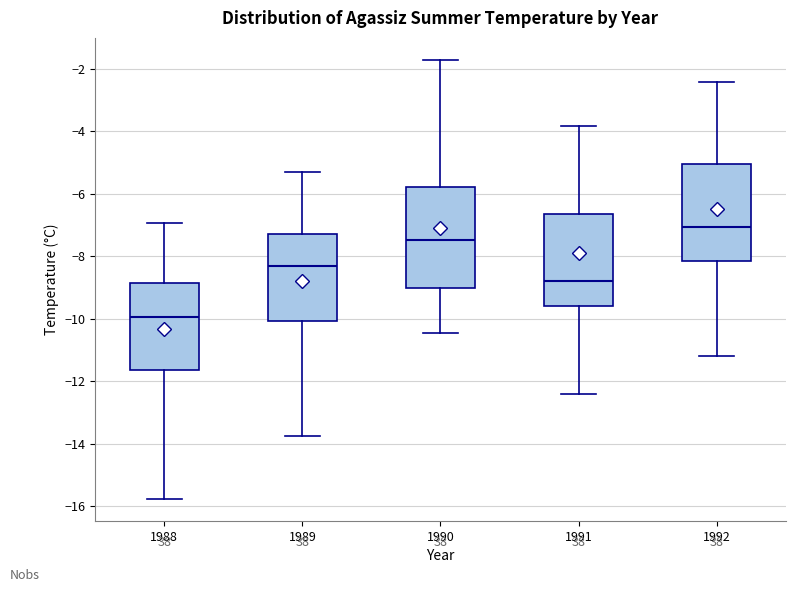

Where does the upper whisker of the box at x = 1988 end on the y-axis? The values are not printed on the chart, so give them approximately, as read against the axis.

-7.0